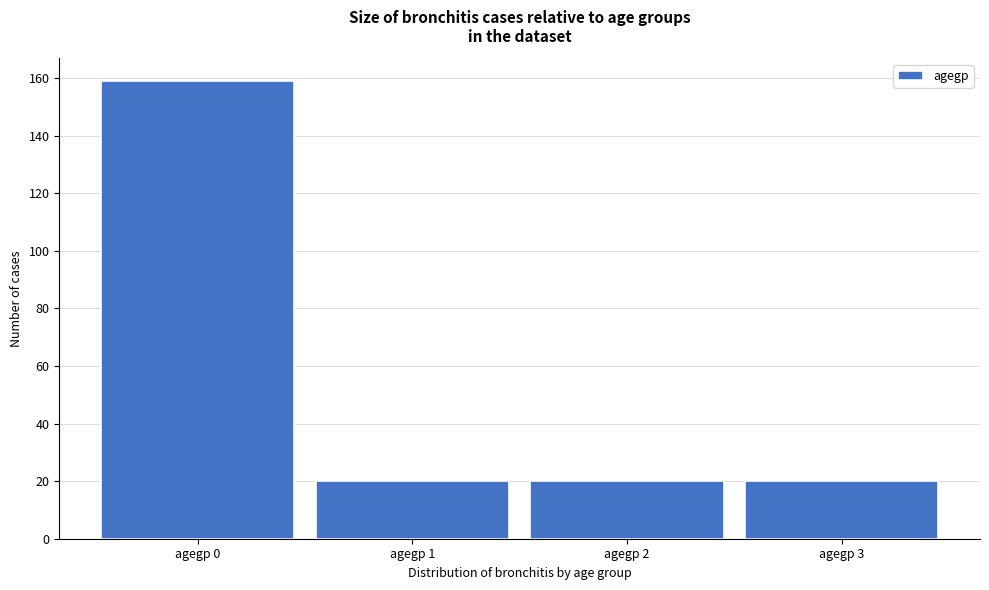

Reading right to left, what are all the values shown in this chart?

20	20	20	159